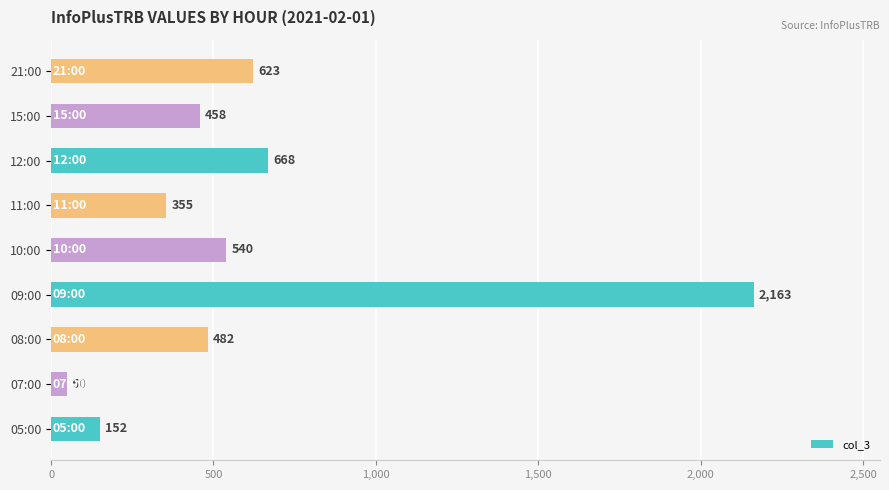

What is the change in value from 08:00 to 21:00?

+141